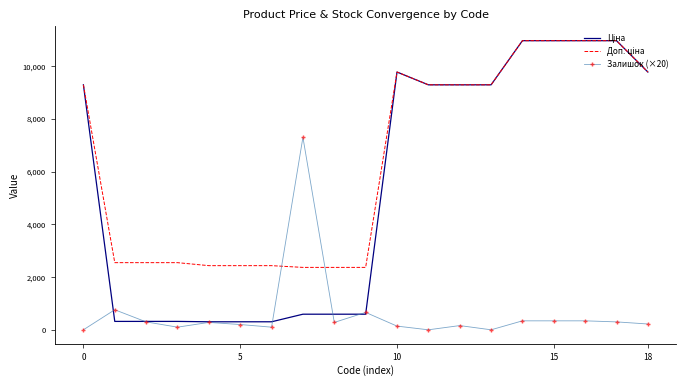

What is the sum of all Ціна values?

104212.5